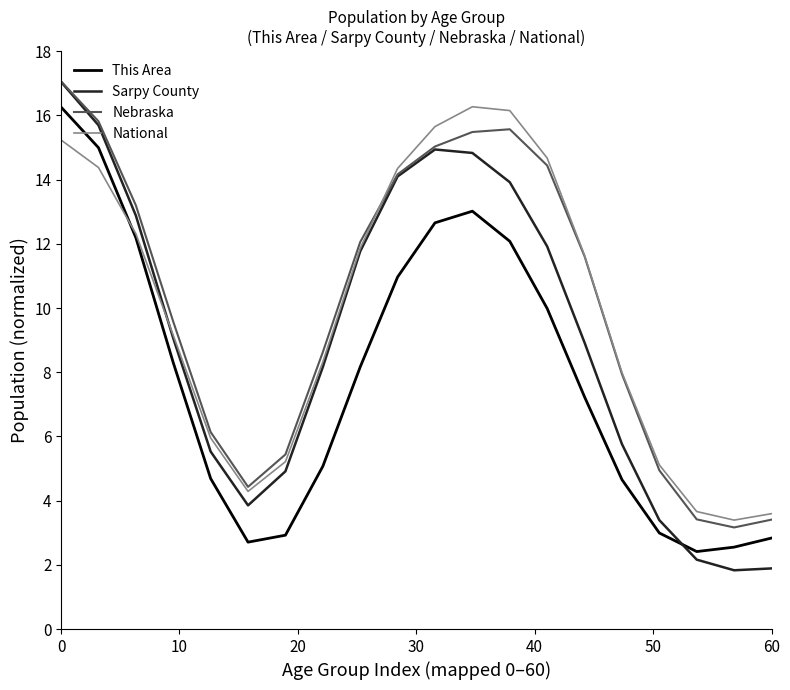

How many series are shown in this chart?

4